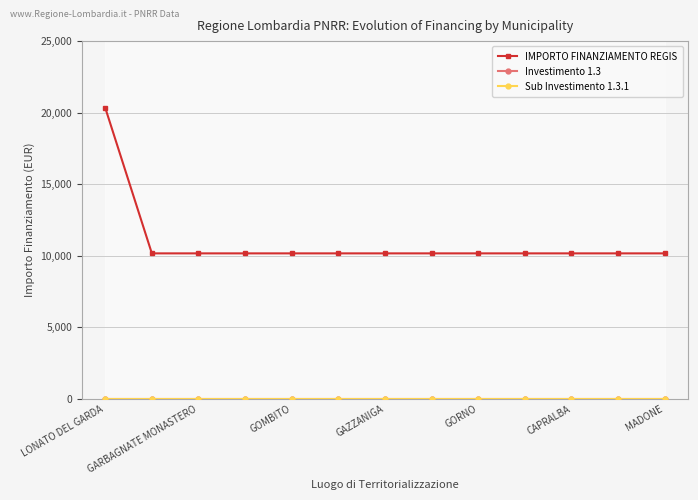

What is the maximum value shown in the chart?

20344.0